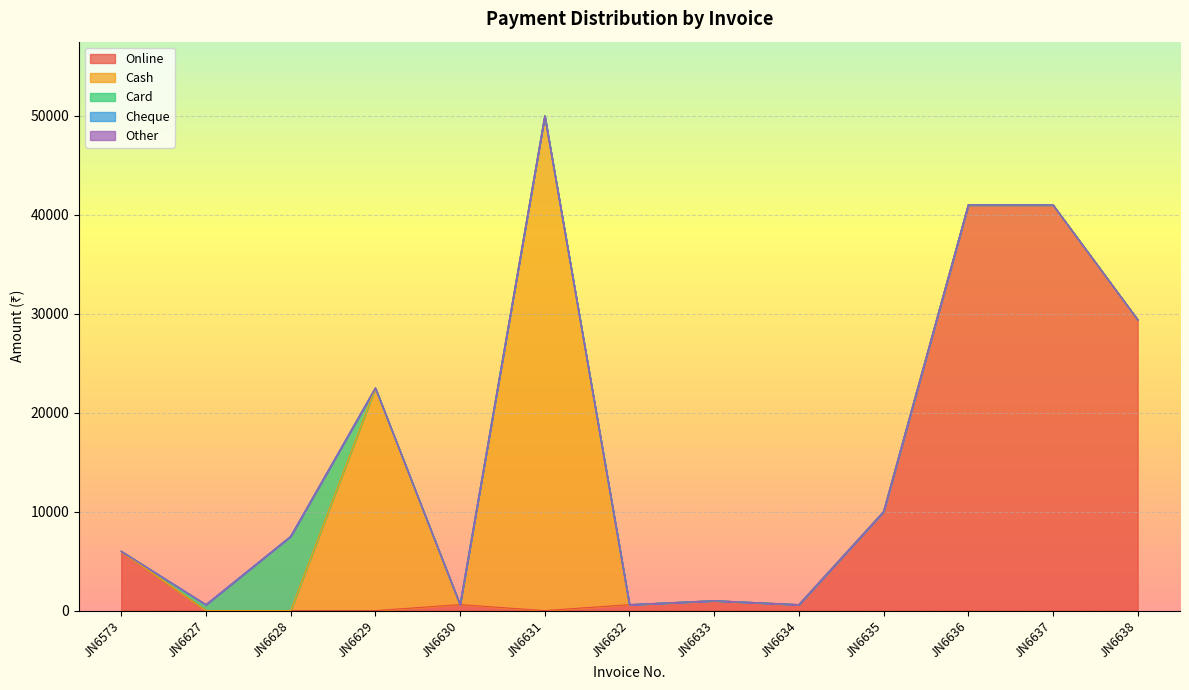

At how many categories does at least one series exceed 33141?

3